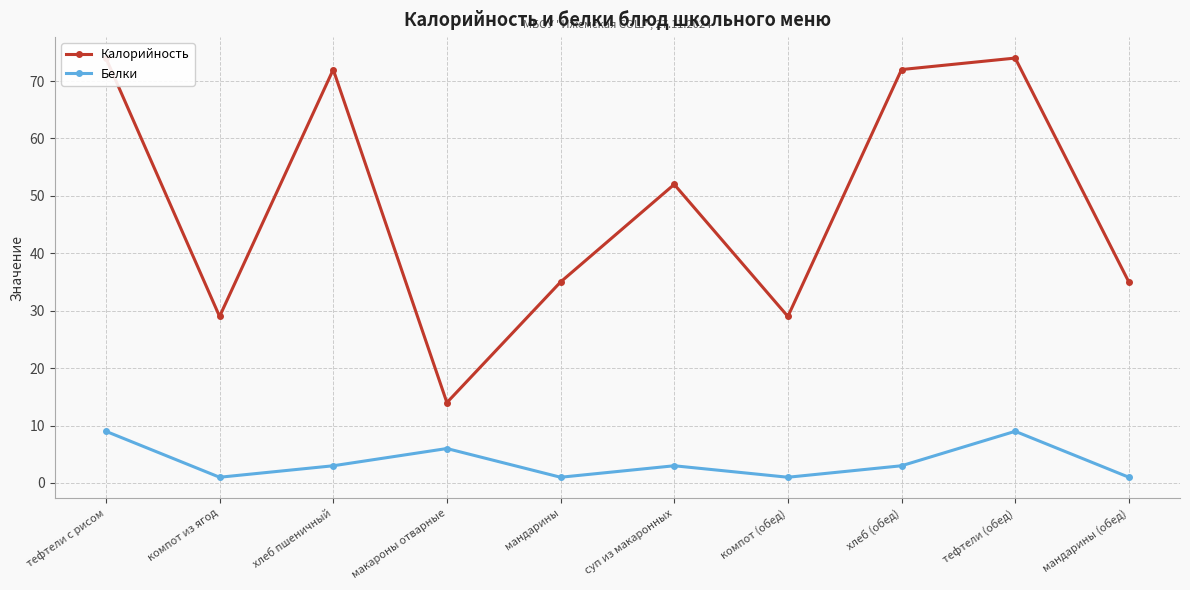

How many interior local peaks does the Белки series have?

3